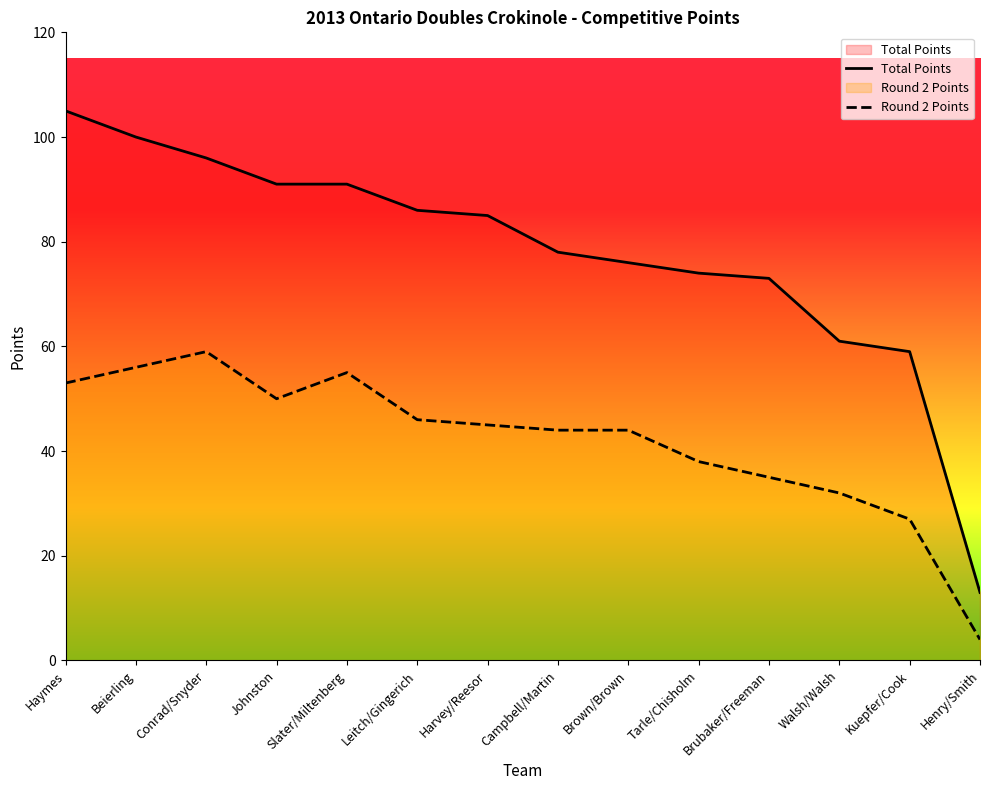

True or false: Round 2 Points and Total Points intersect in this chart.

False